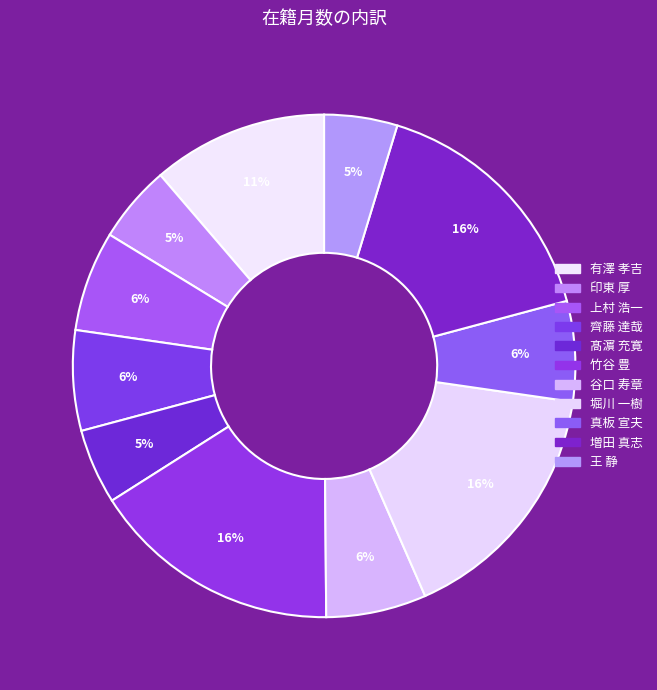

Count the number of slices in the pie.

11